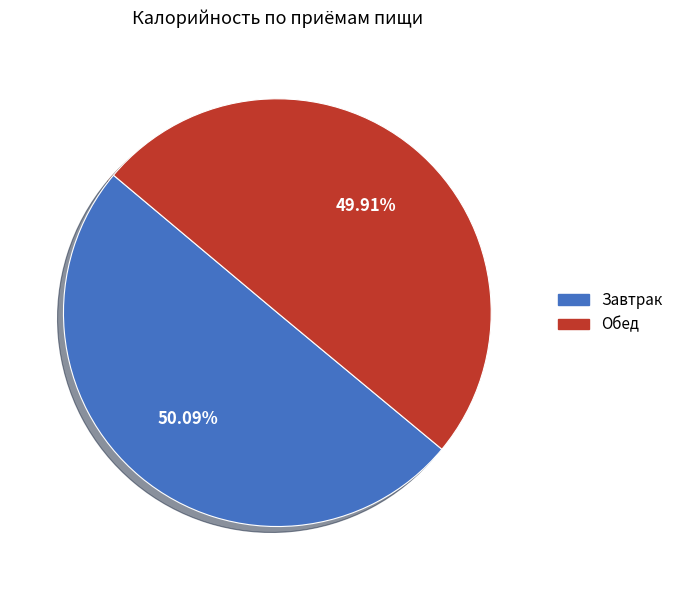

What is the total percentage of Обед and Завтрак?

100.0%